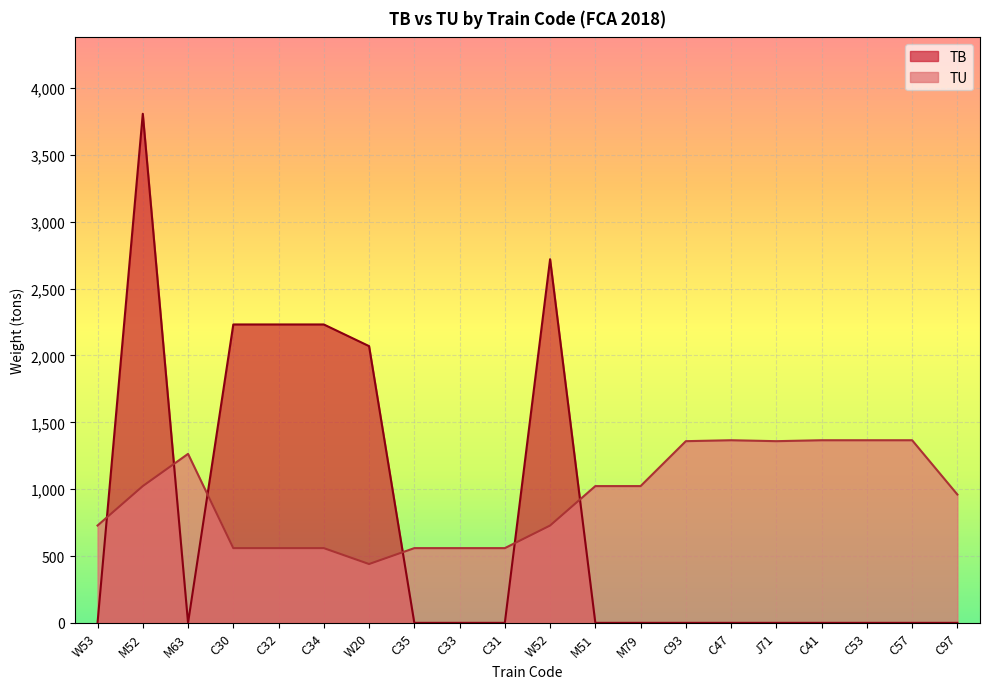

What is the label of the 14th point from the right?

W20